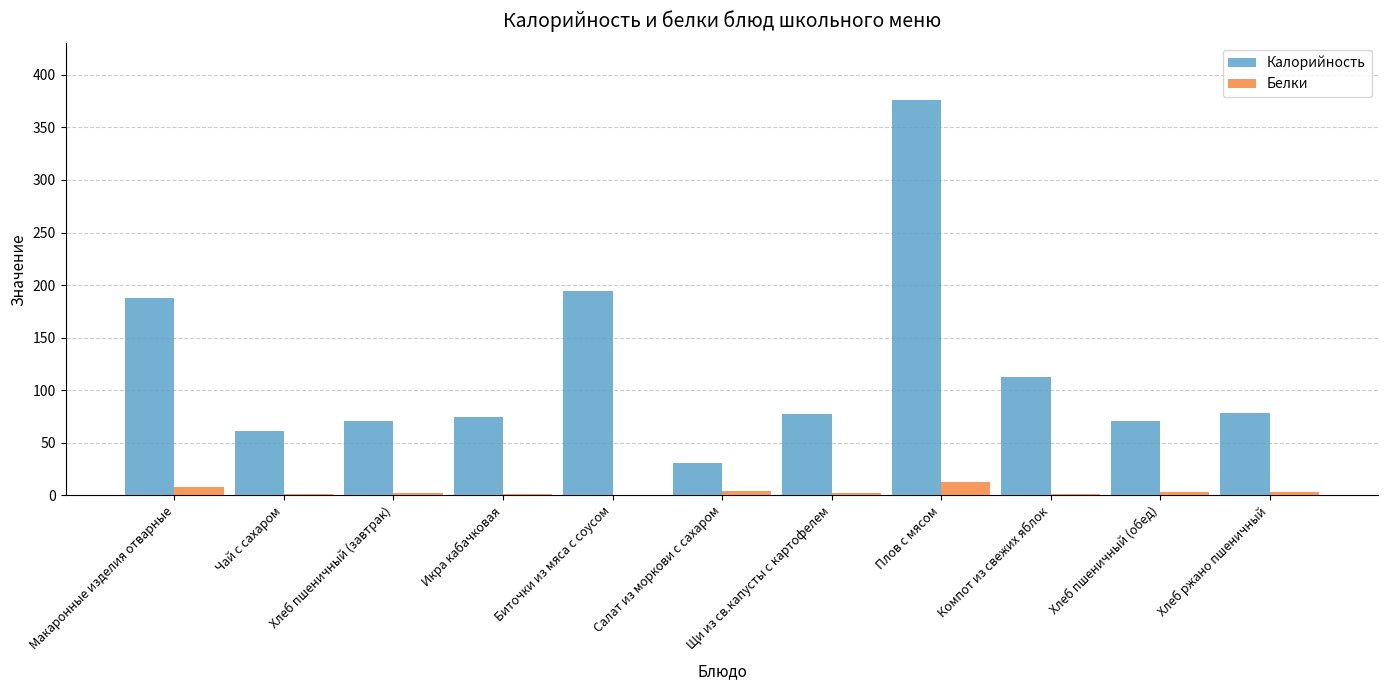

At which label does Калорийность reach its peak?

Плов с мясом